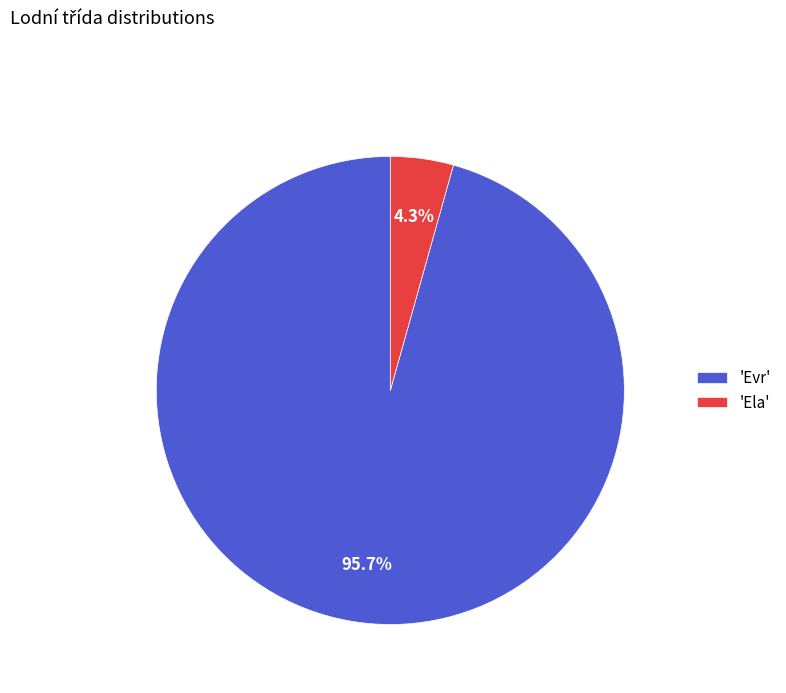

What is the smallest slice in the pie chart?

'Ela'